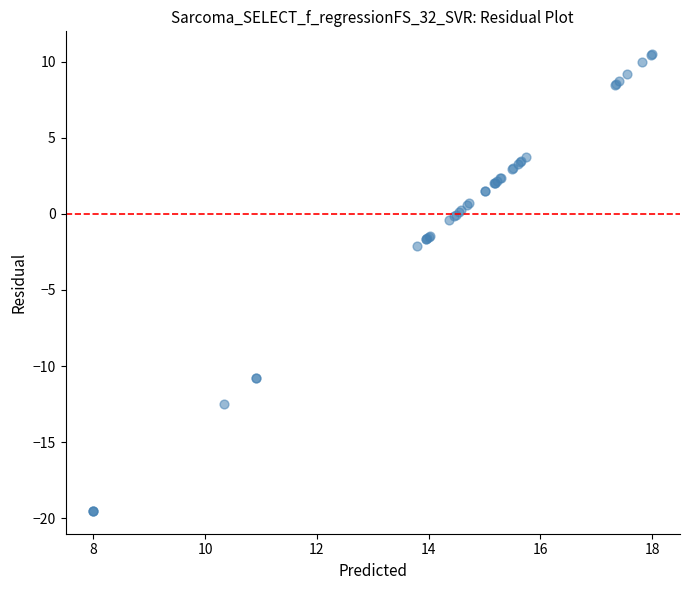

What Y value in the scatter plot is closest to -4?

-2.1